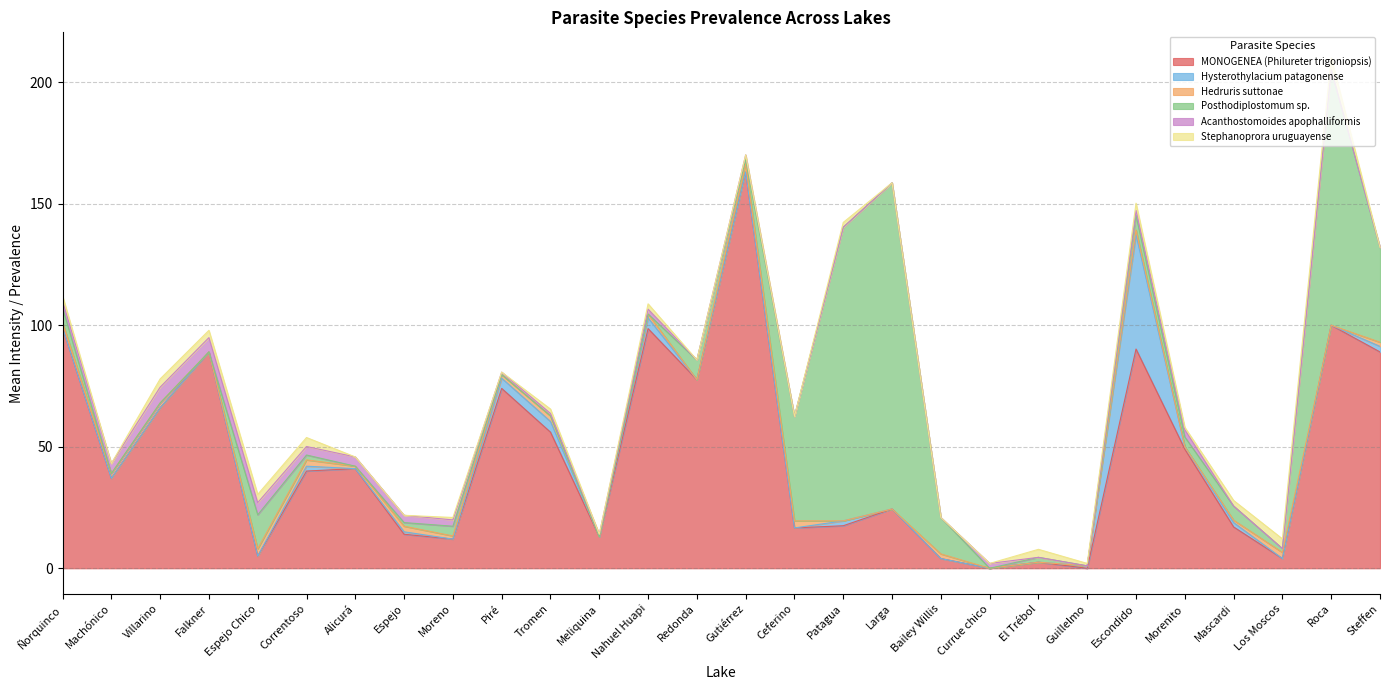

Which series has the largest total across all categories?

MONOGENEA (Philureter trigoniopsis)